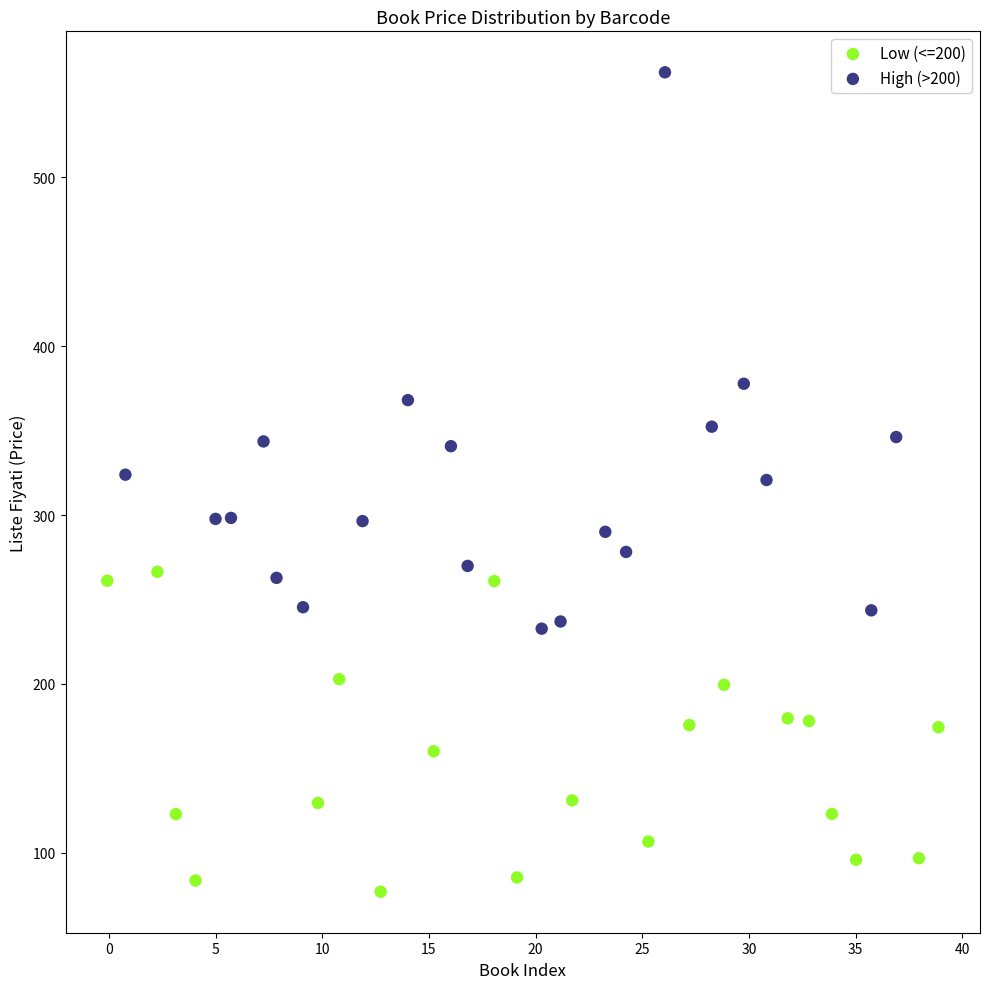

What are all the series names shown in the legend?

Low (<=200), High (>200)